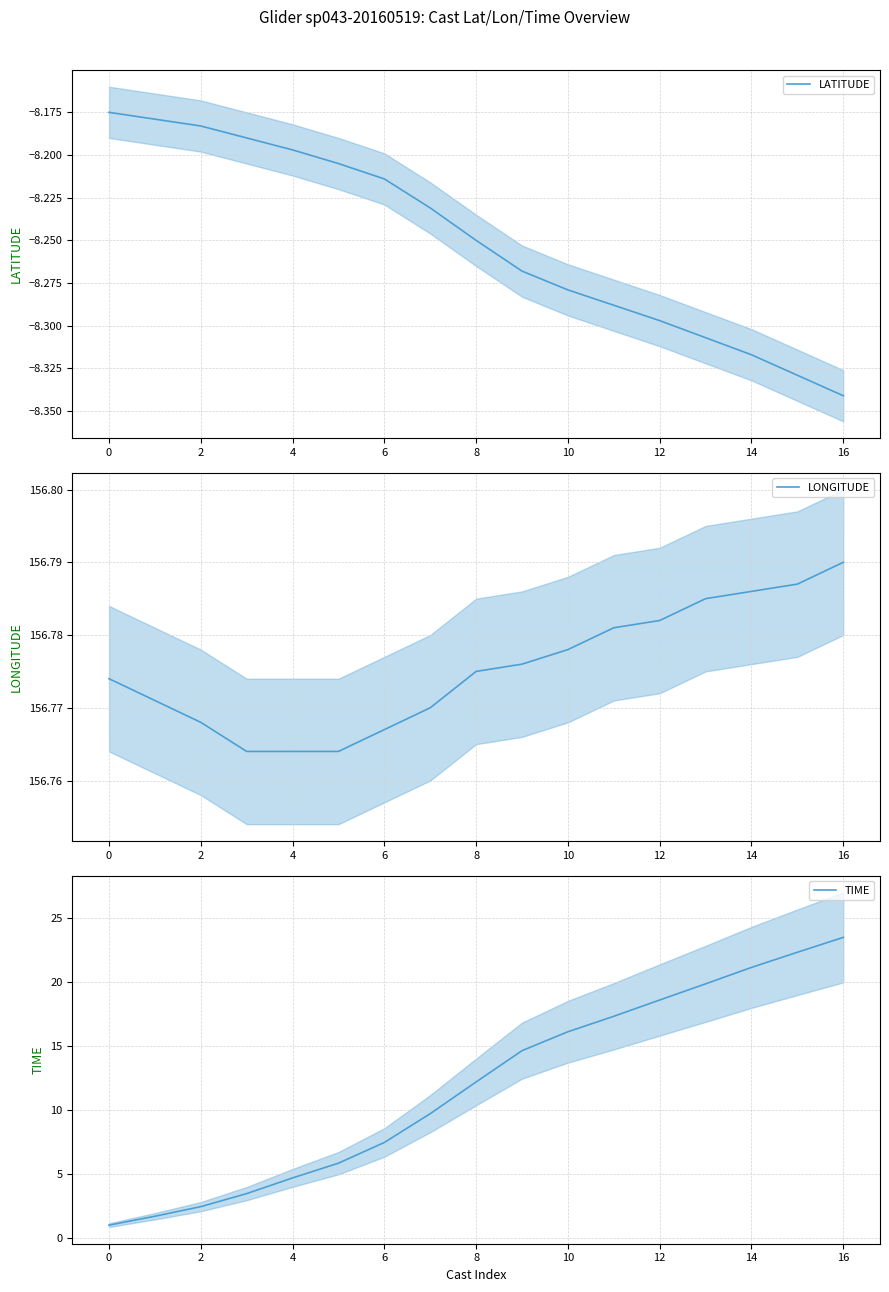

What is the spread (max minus min) of values at 12?

165.0